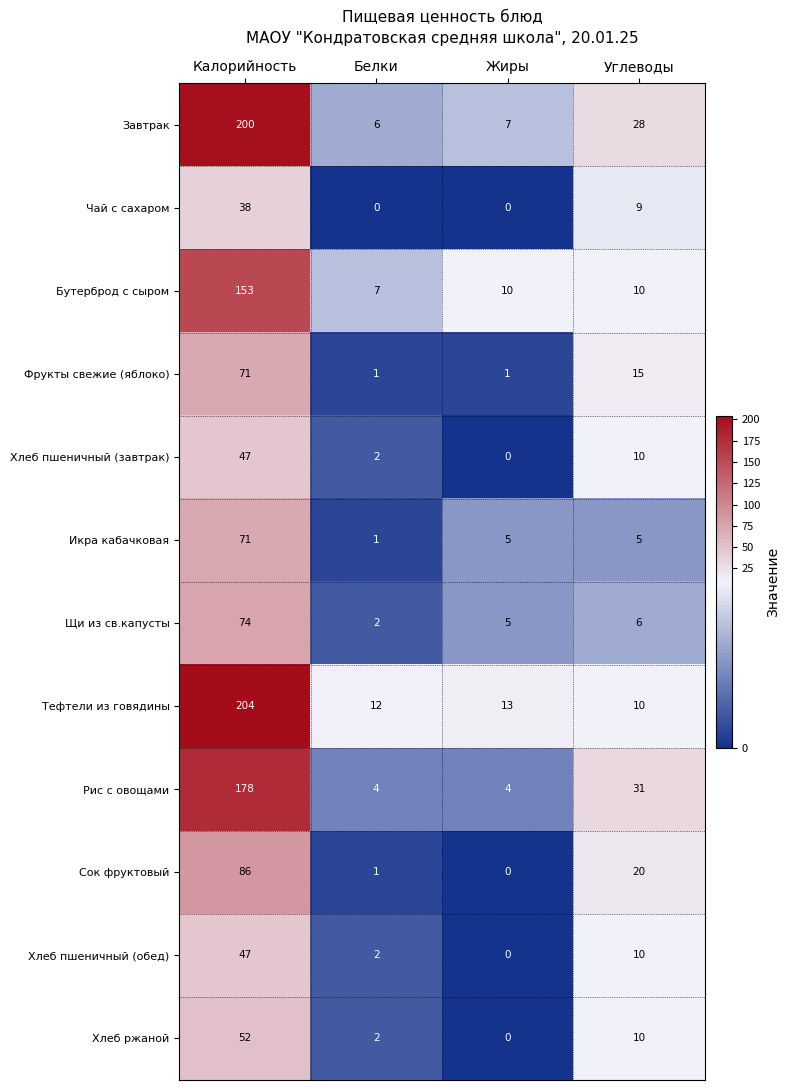

List the labels in order of Завтрак value, largest first.

Калорийность, Углеводы, Жиры, Белки